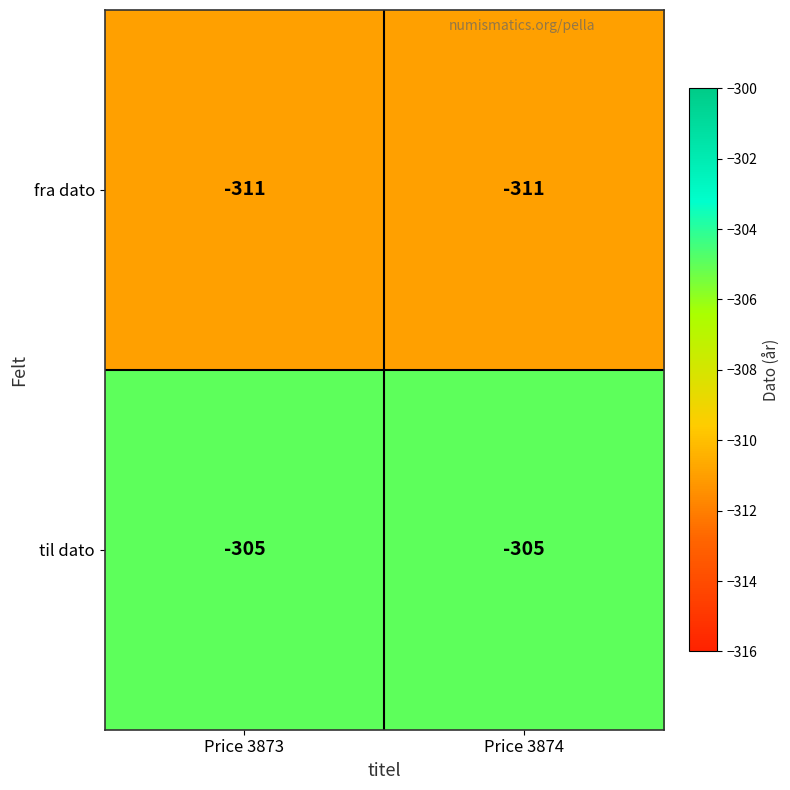

At which label is til dato closest to -305?

Price 3873